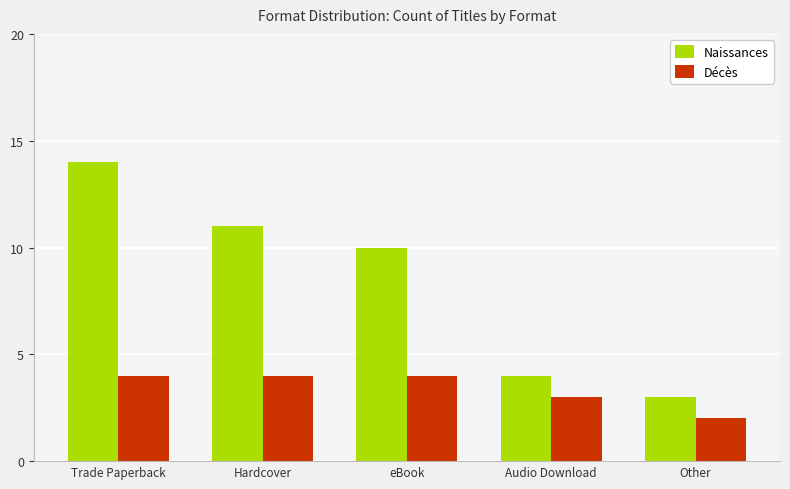

Reading left to right, what are all the values shown in this chart?

Naissances: Trade Paperback=14	Hardcover=11	eBook=10	Audio Download=4	Other=3
Décès: Trade Paperback=4	Hardcover=4	eBook=4	Audio Download=3	Other=2